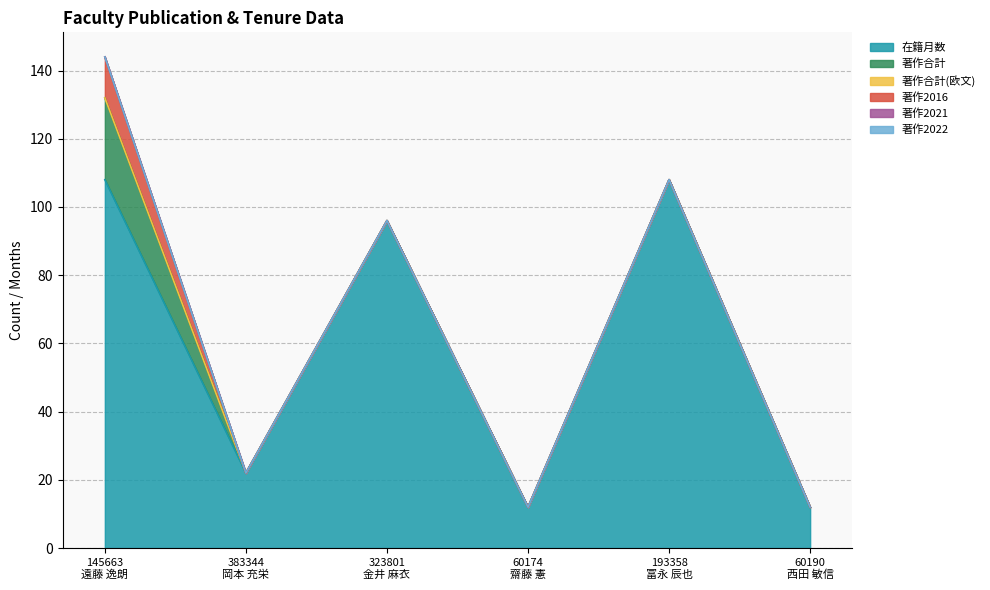

Rank the series at 60190
西田 敏信 from lowest to highest value.

著作合計, 著作合計(欧文), 著作2016, 著作2021, 著作2022, 在籍月数